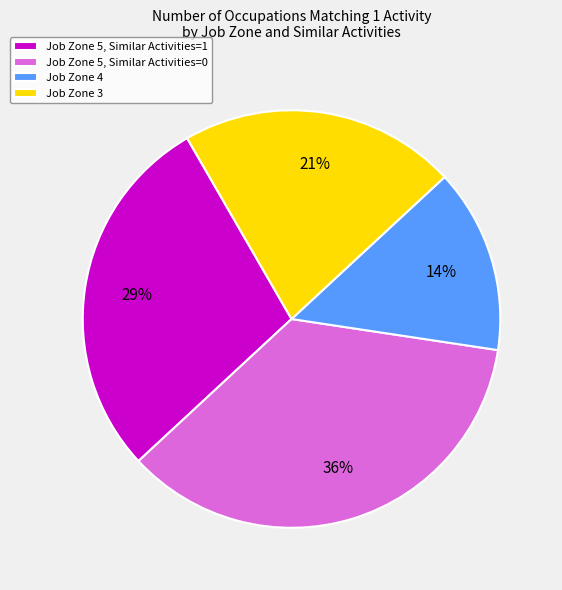

To the nearest percent, what is the difference between the Job Zone 5, Similar Activities=0 and Job Zone 5, Similar Activities=1 slice percentages?

7%